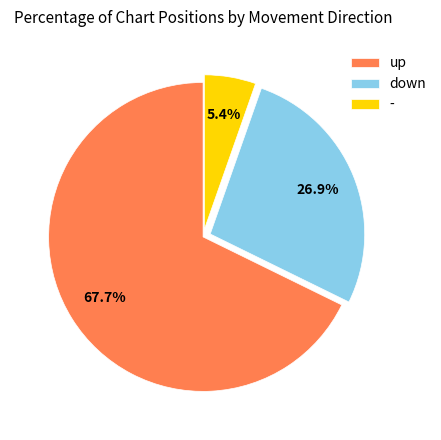

Which has a higher value, up or down?

up